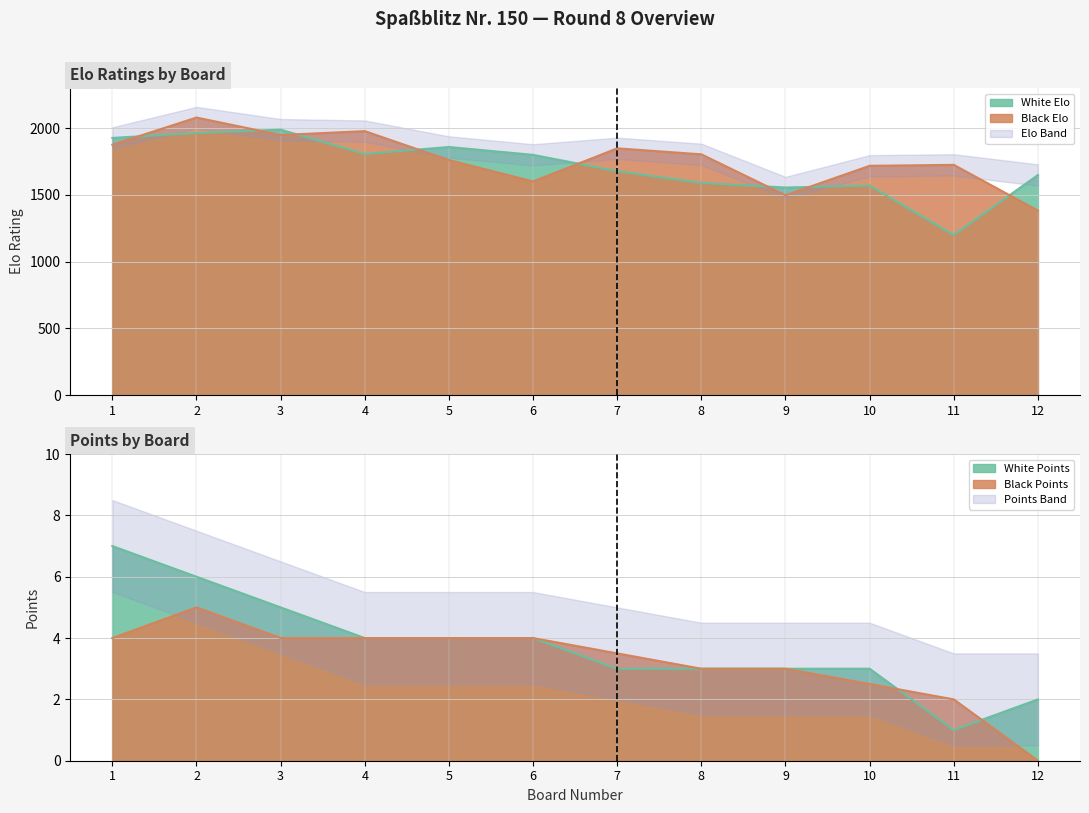

Reading left to right, extract all data points from this chart.

White Elo: 1928.0	1965.0	1990.0	1808.0	1860.0	1801.0	1679.0	1591.0	1556.0	1571.0	1200.0	1650.0
Black Elo: 1877.0	2081.0	1950.0	1979.0	1762.0	1602.0	1850.0	1805.0	1498.0	1719.0	1726.0	1383.0
White Points: 7.0	6.0	5.0	4.0	4.0	4.0	3.0	3.0	3.0	3.0	1.0	2.0
Black Points: 4.0	5.0	4.0	4.0	4.0	4.0	3.5	3.0	3.0	2.5	2.0	0.0